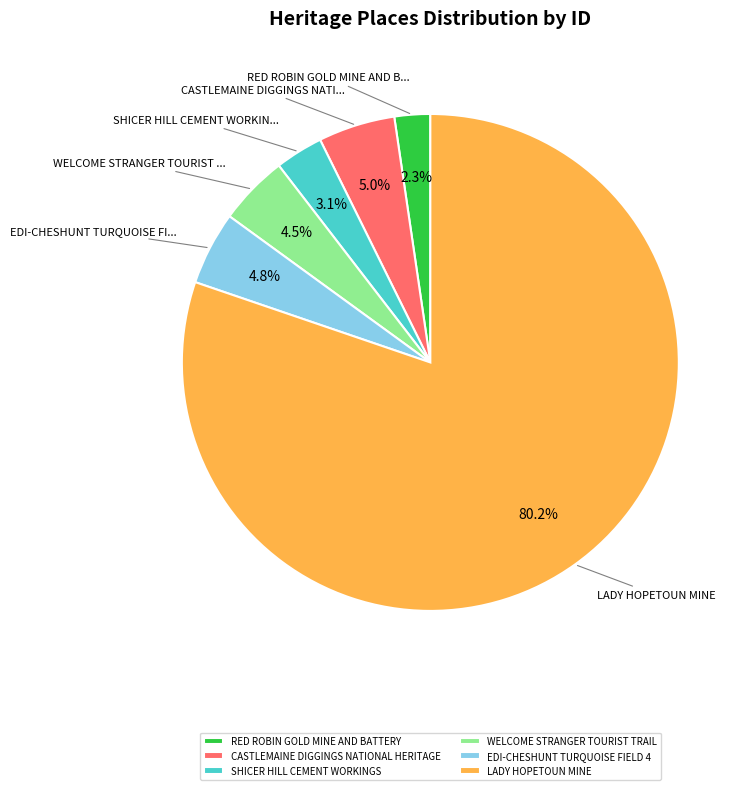

To the nearest percent, what is the combined percentage of LADY HOPETOUN MINE and CASTLEMAINE DIGGINGS NATIONAL HERITAGE?

85%